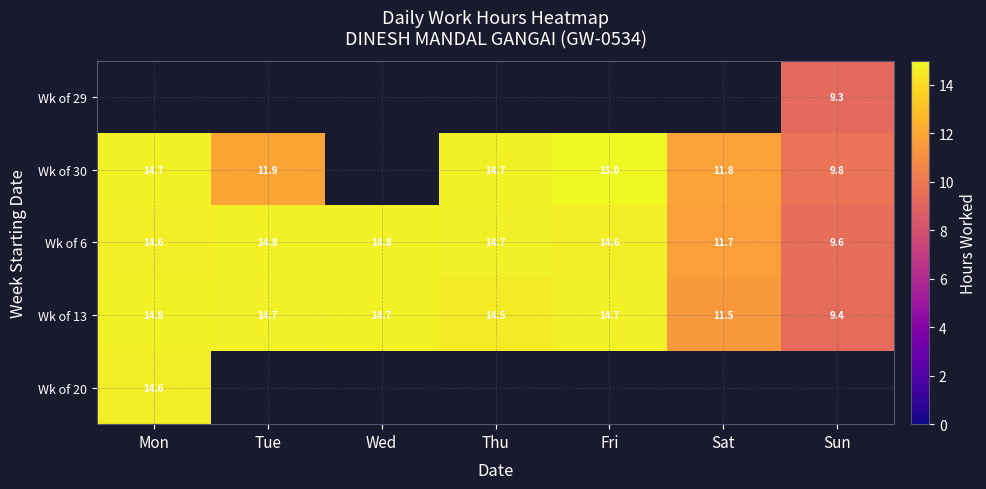

Is the value of Wk of 6 at Fri greater than the value of Wk of 13 at Sat?

Yes